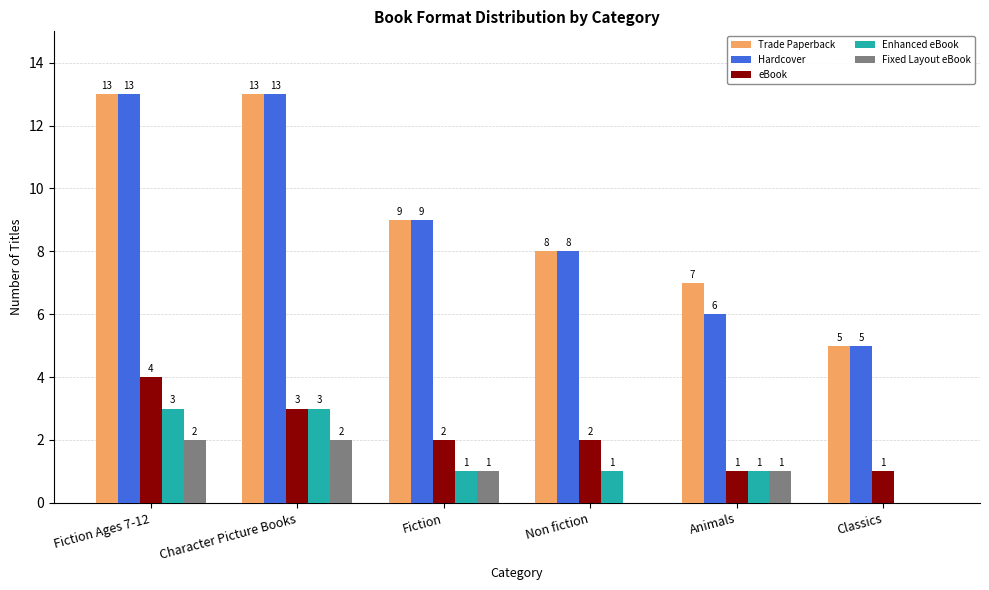

Read the eBook value at Fiction Ages 7-12.

4